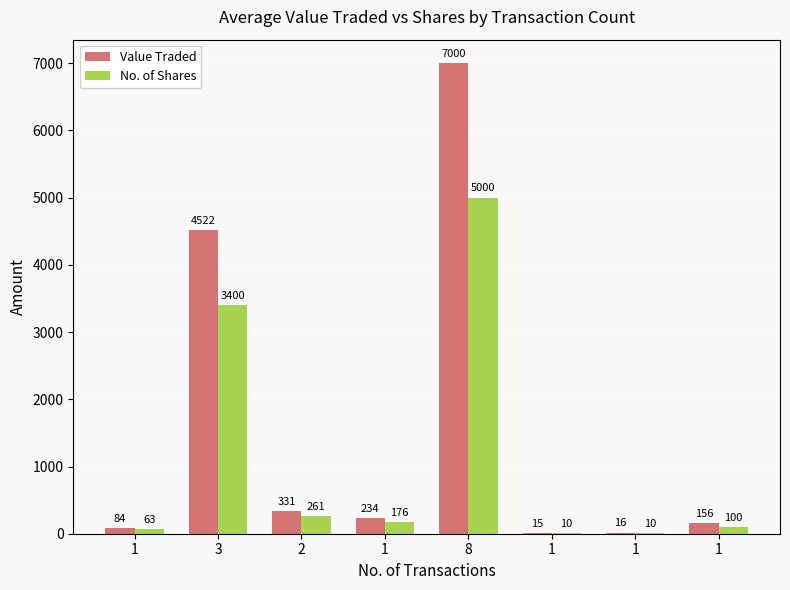

The value of No. of Shares at 1 is 2. True or false?

False